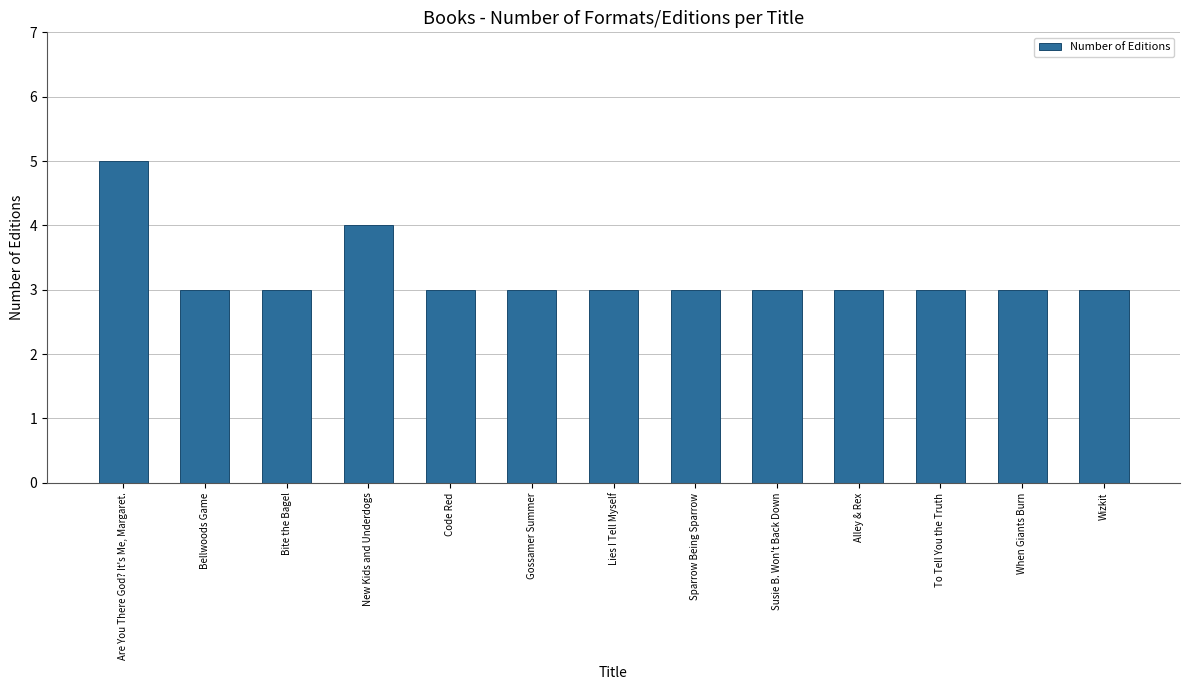

What is the change in value from New Kids and Underdogs to Wizkit?

-1